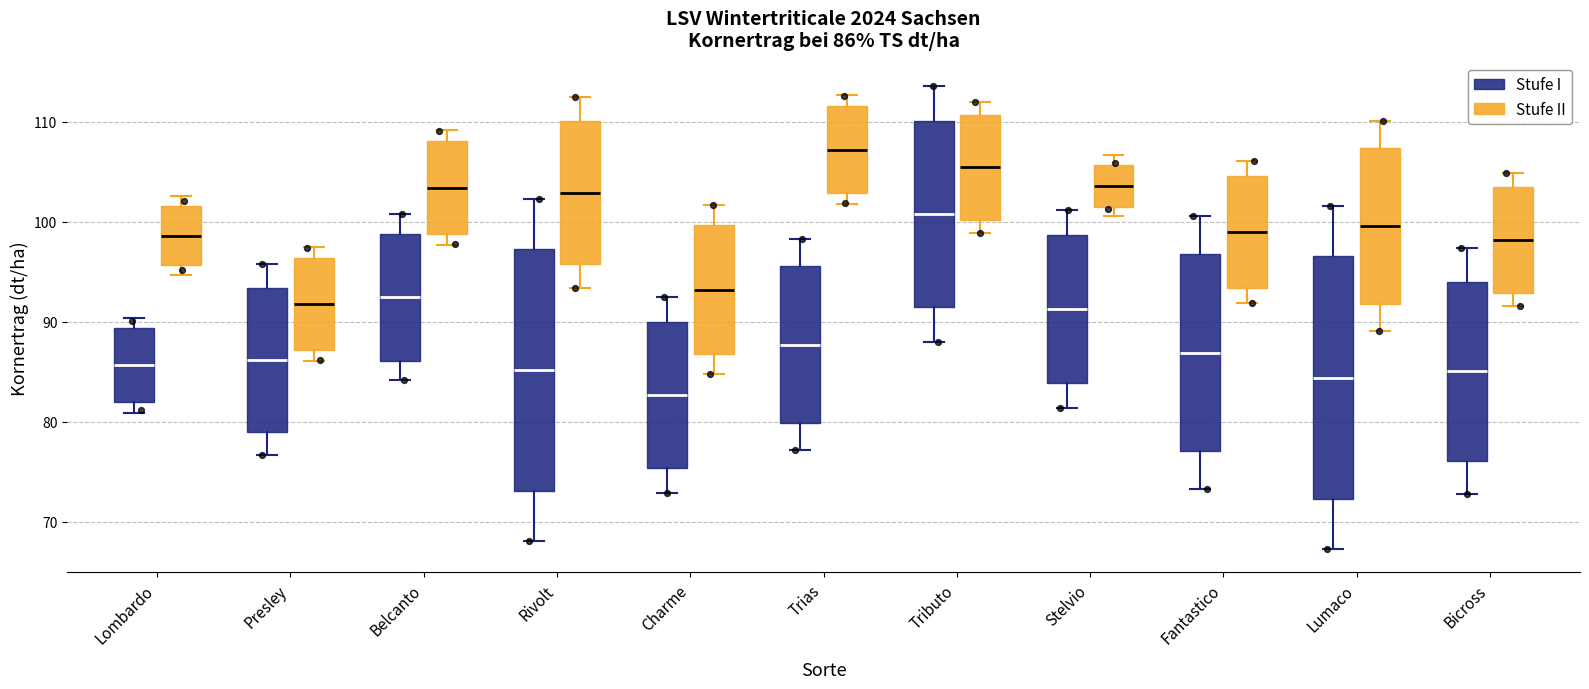

Which box has the lowest median line?

Charme (Stufe I)